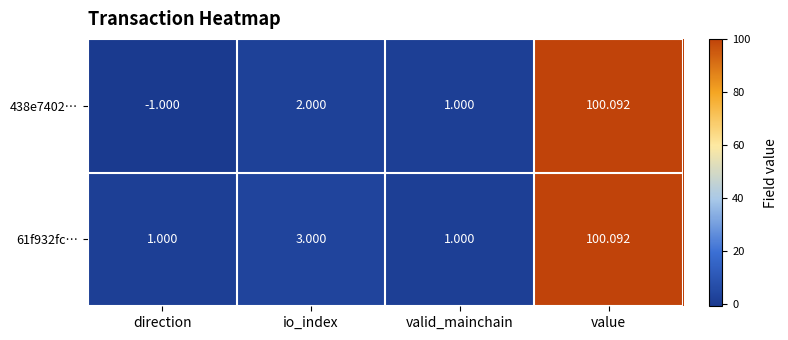

Which label corresponds to the smallest value in the chart?

direction